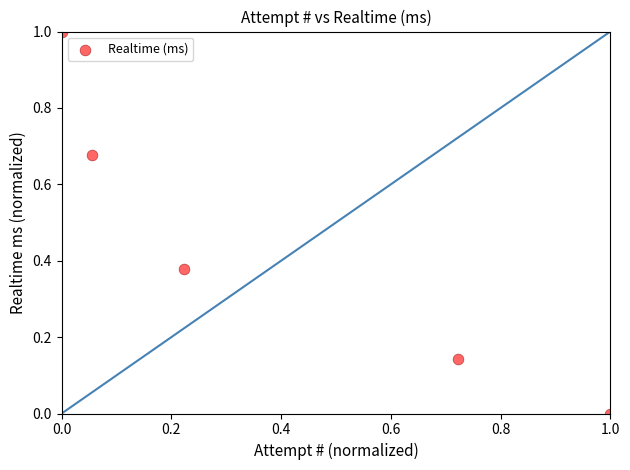

What is the range of X values (max minus min)?

1.0